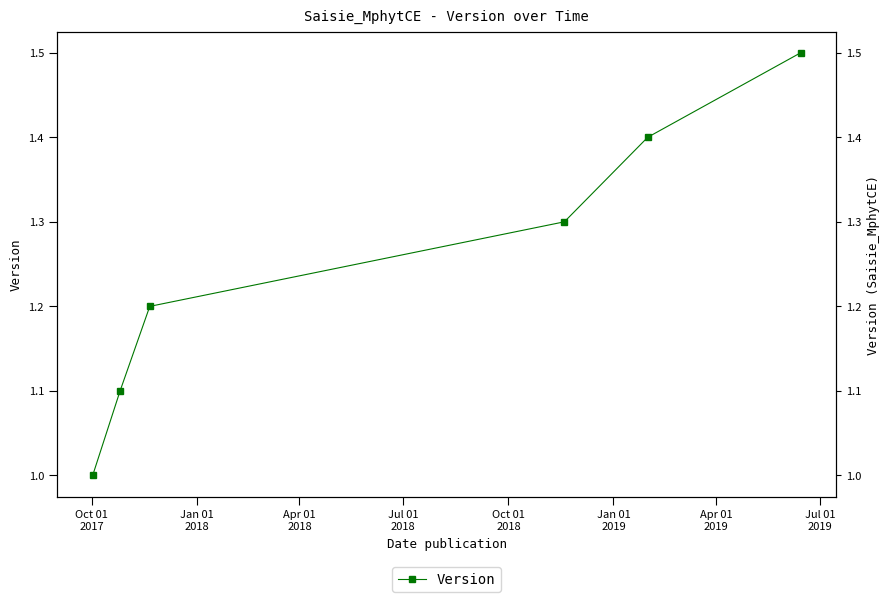

What is the sum of all values?

7.5